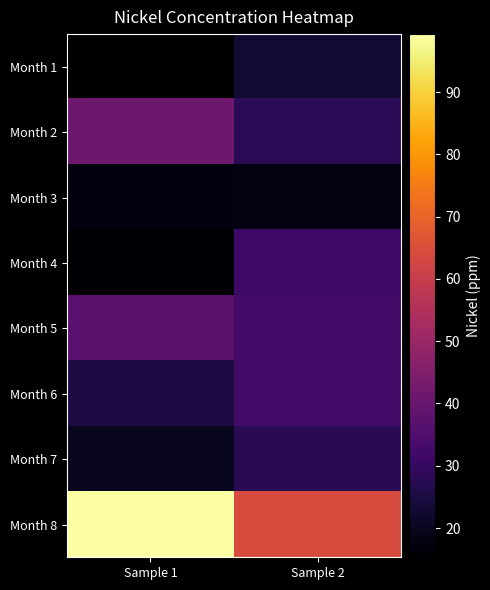

Which series changed the most between Sample 1 and Sample 2?

Month 8